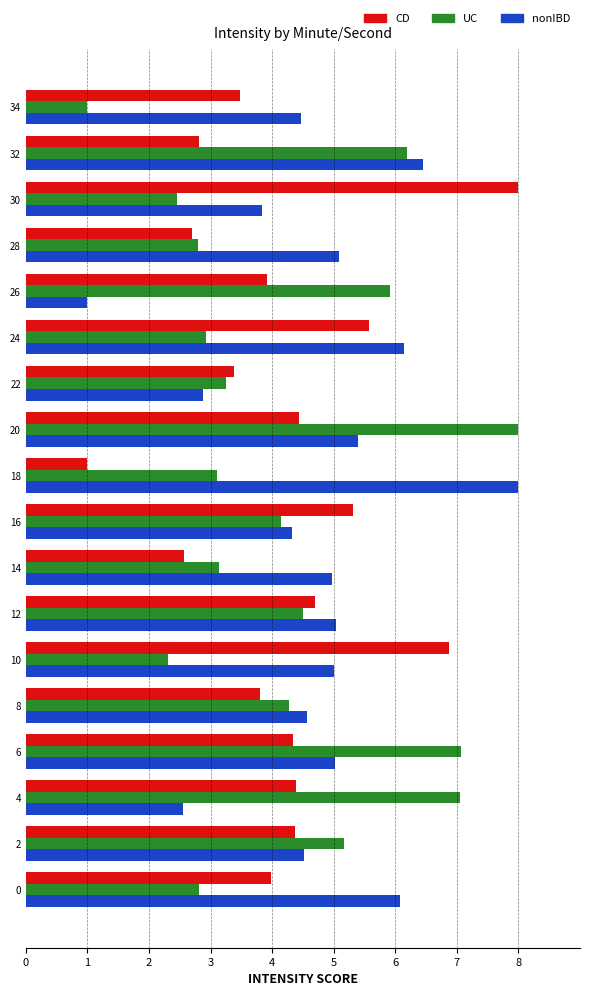

Rank the series at 4 from lowest to highest value.

nonIBD, CD, UC